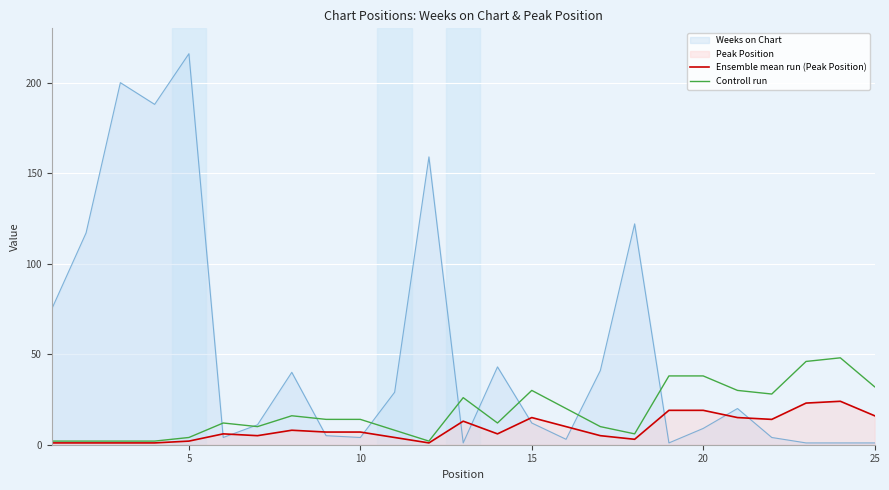

What is the difference between the maximum and minimum values in the Ensemble mean run (Peak Position) series?

23